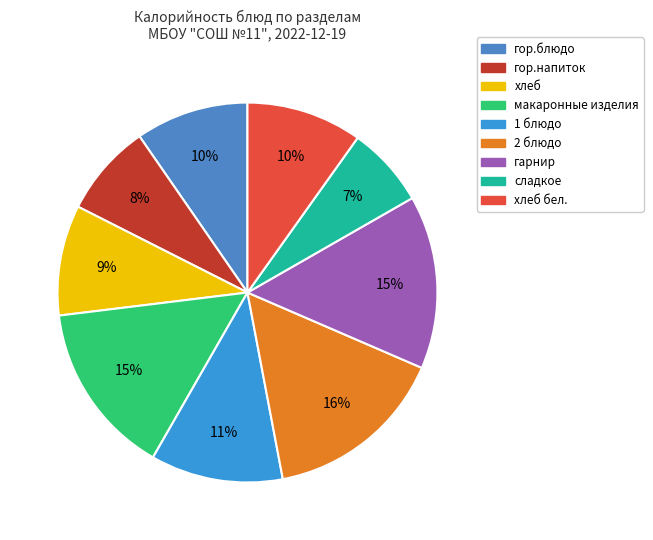

What is the largest slice in the pie chart?

2 блюдо